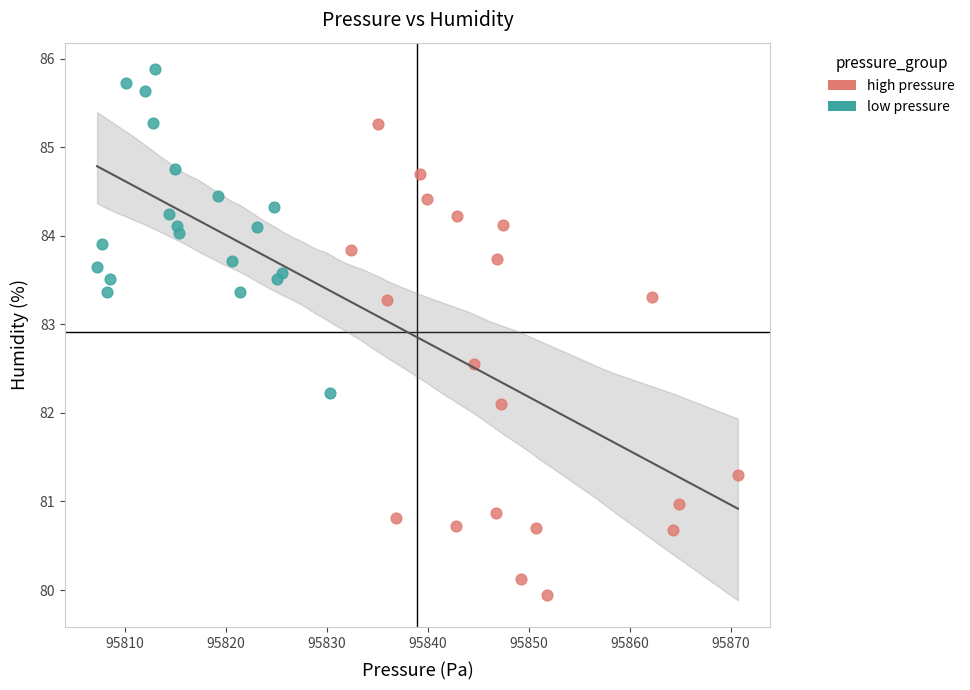

Which series reaches the minimum Y coordinate?

high pressure